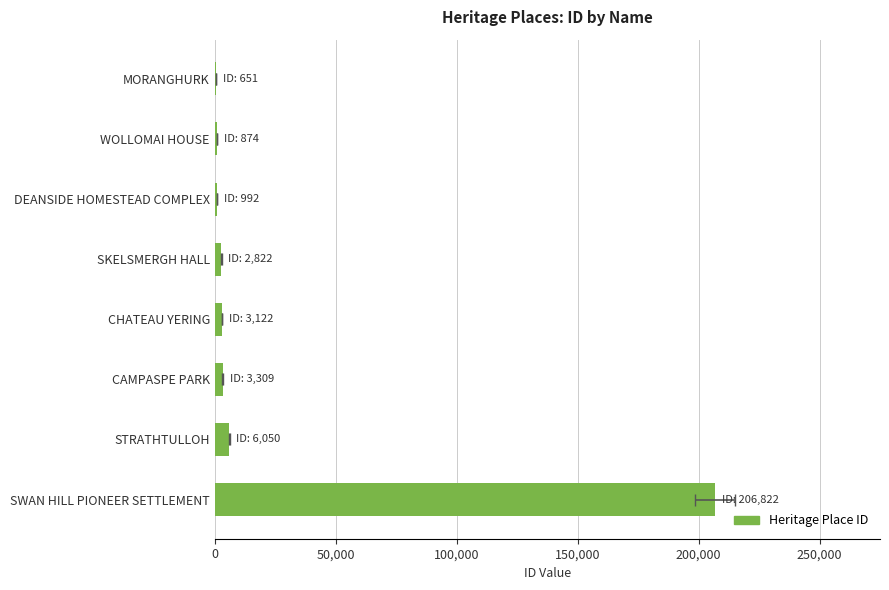

What is the sum of the values at 0 and 250,000?

3960